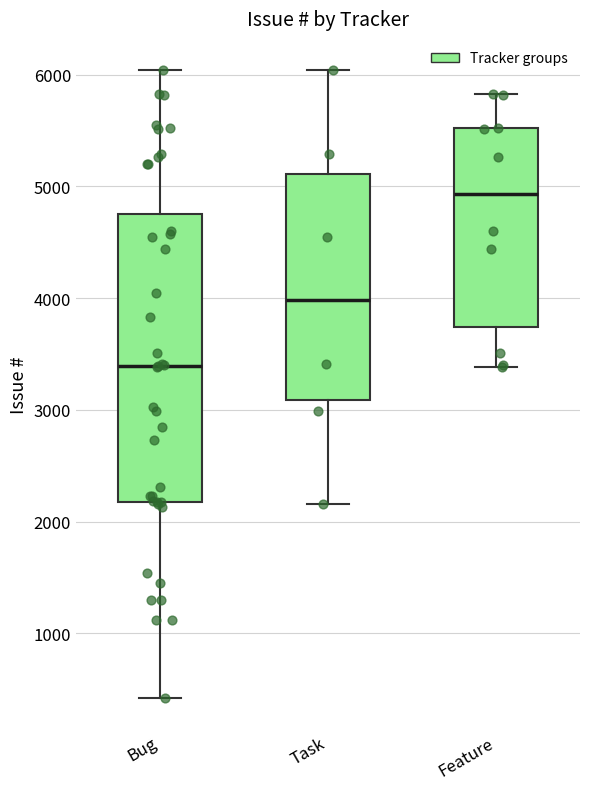

Where does the median line of the box for Feature sit on the y-axis? The values are not printed on the chart, so give them approximately, as read against the axis.

4900